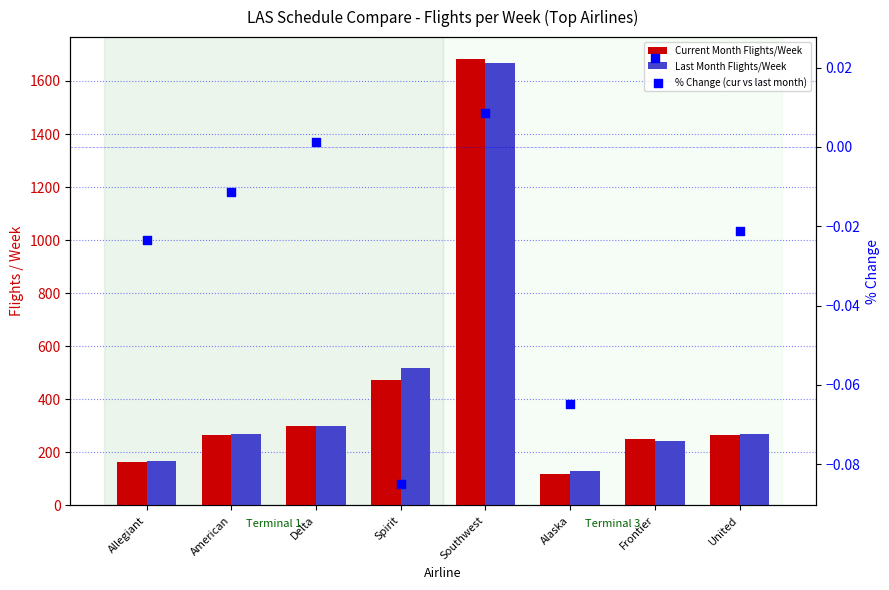

Which series reaches the minimum Y coordinate?

% Change (cur vs last month)